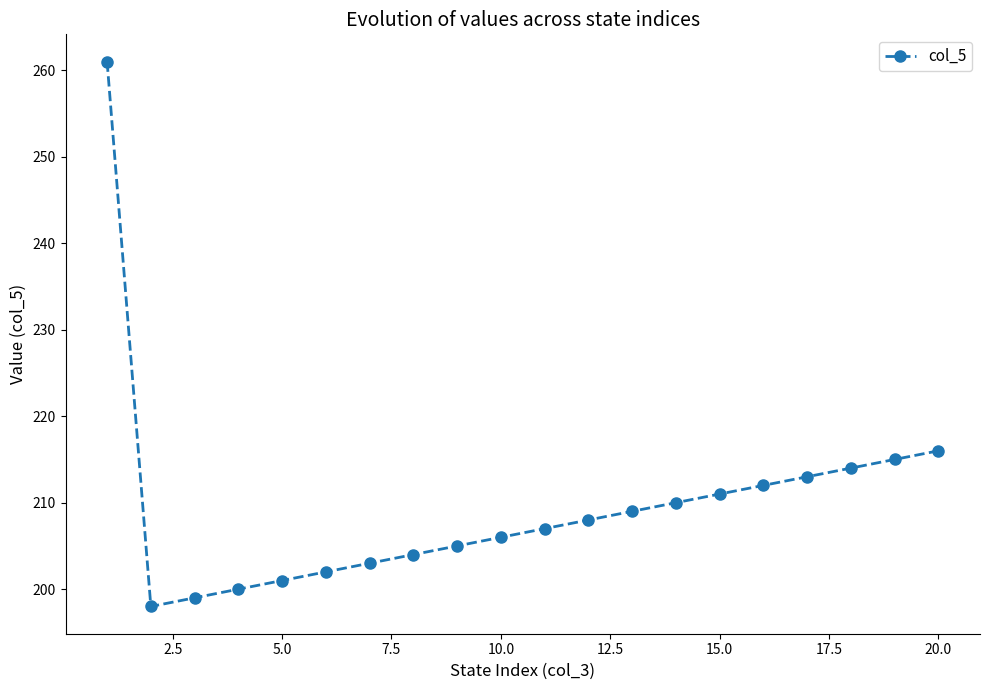

What is the value of the 4th point from the left?

200